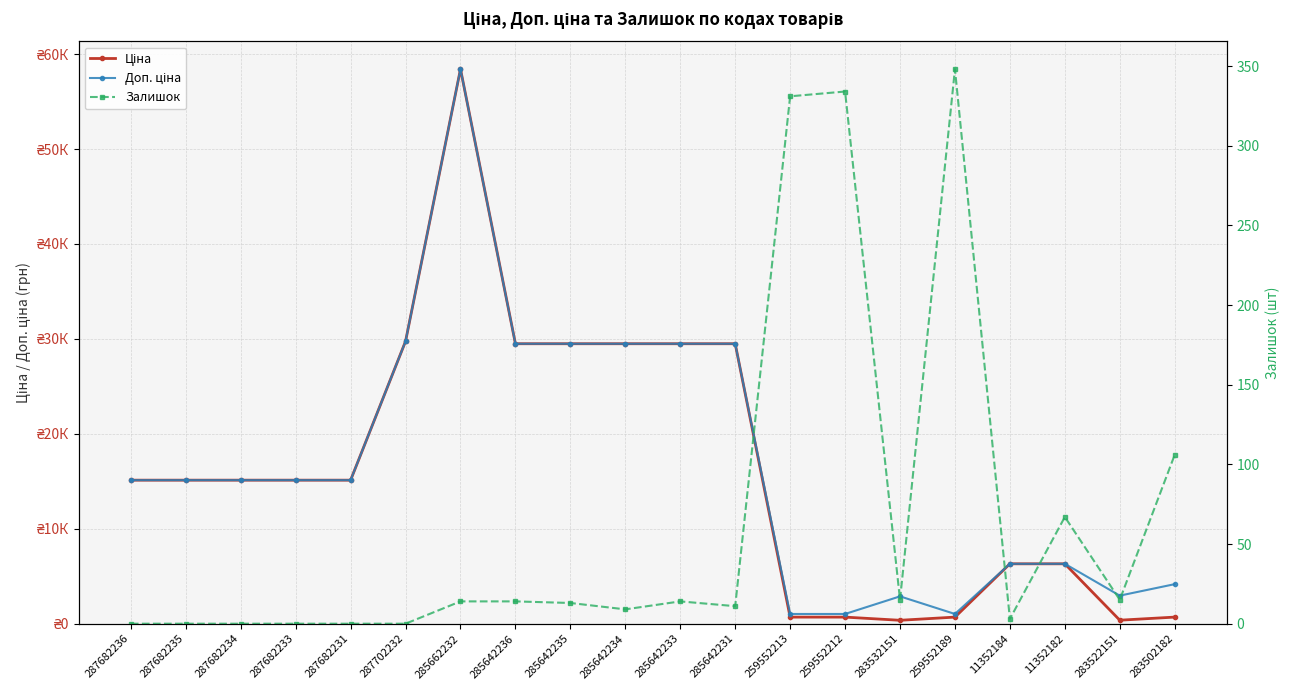

True or false: Ціна and Доп. ціна cross at least once.

False